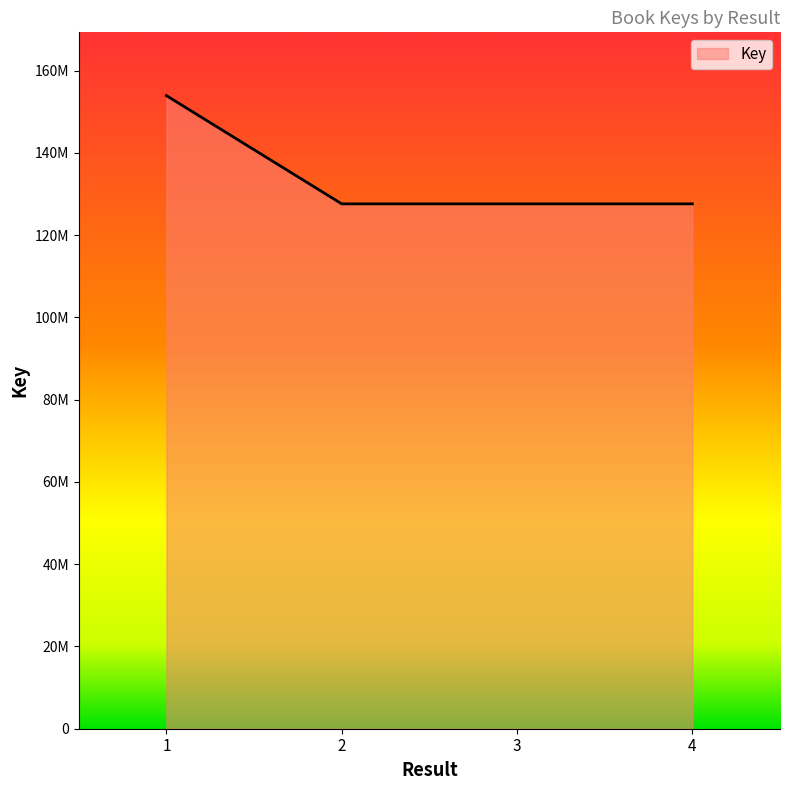

Does the chart display data point markers on the line(s)?

No